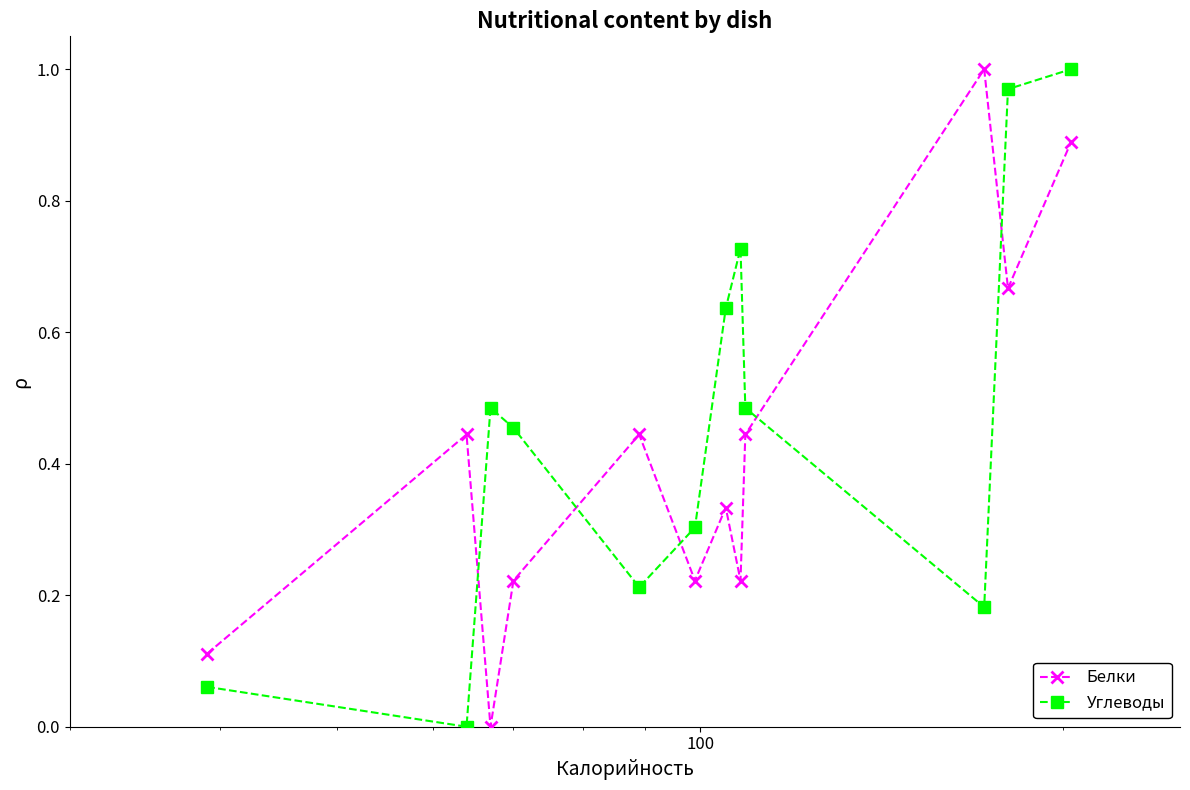

How many interior local peaks does the Белки series have?

4